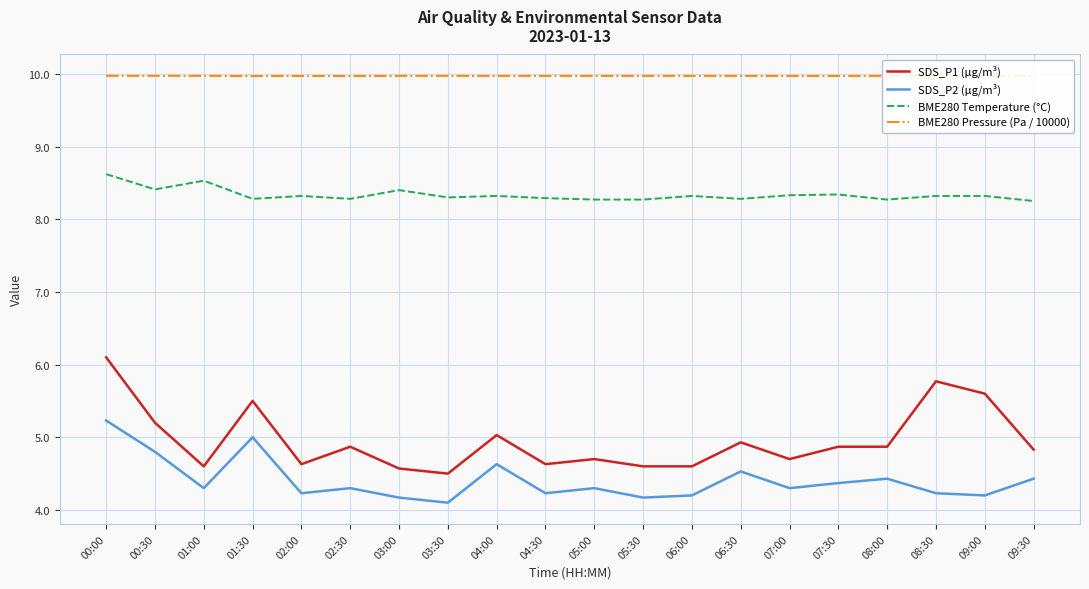

True or false: BME280 Pressure (Pa / 10000) and BME280 Temperature (°C) intersect in this chart.

False